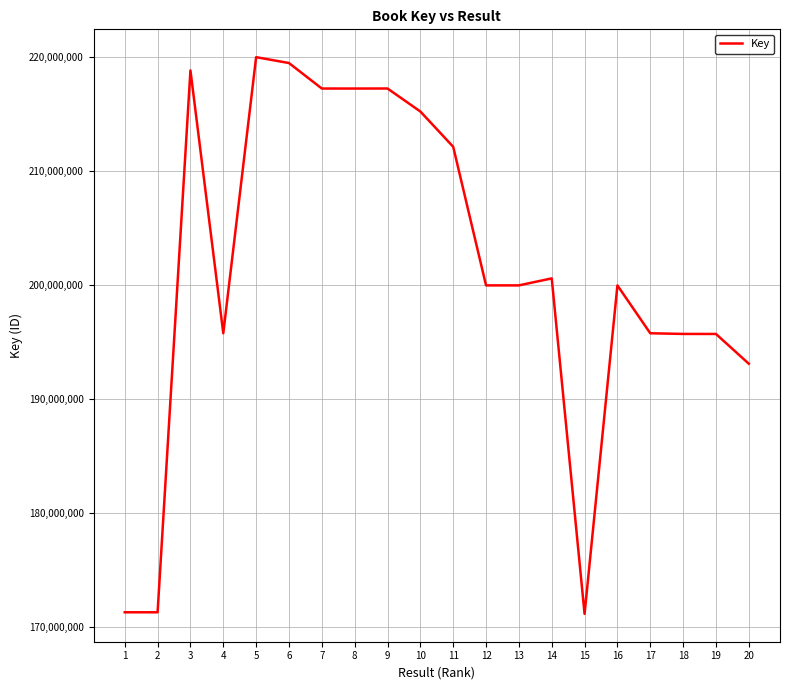

What is the difference between the maximum and minimum values?

48834642